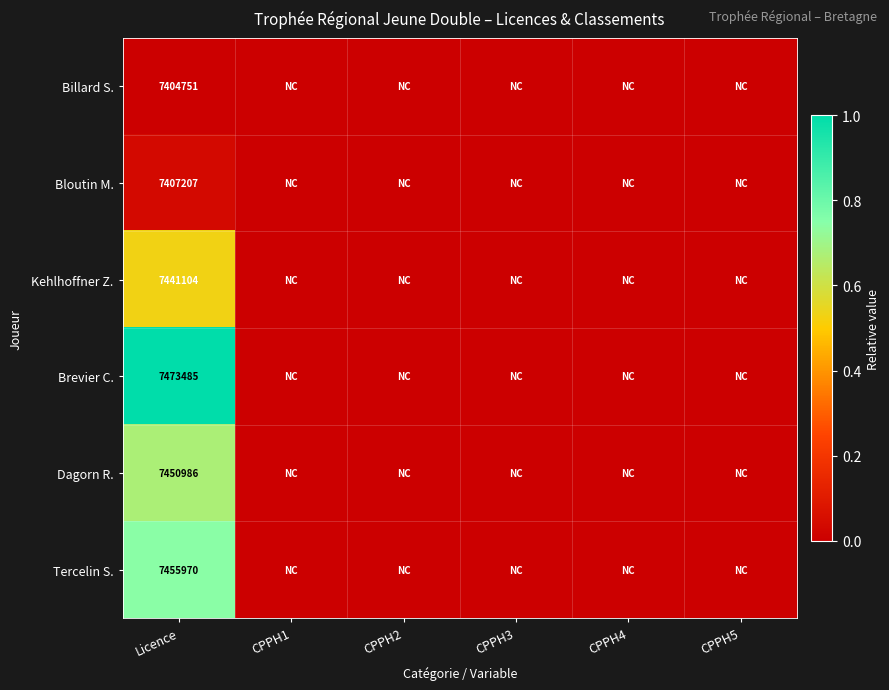

What is the difference between the highest and lowest values at Licence?

68734